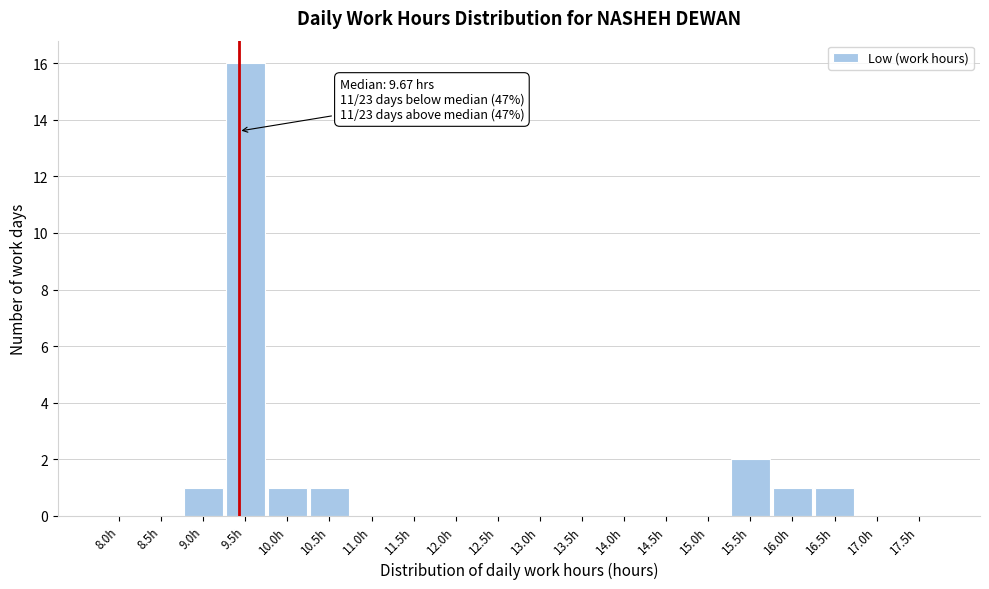

Reading right to left, list all the values displayed in this chart.

17.5h=0	17.0h=0	16.5h=1	16.0h=1	15.5h=2	15.0h=0	14.5h=0	14.0h=0	13.5h=0	13.0h=0	12.5h=0	12.0h=0	11.5h=0	11.0h=0	10.5h=1	10.0h=1	9.5h=16	9.0h=1	8.5h=0	8.0h=0